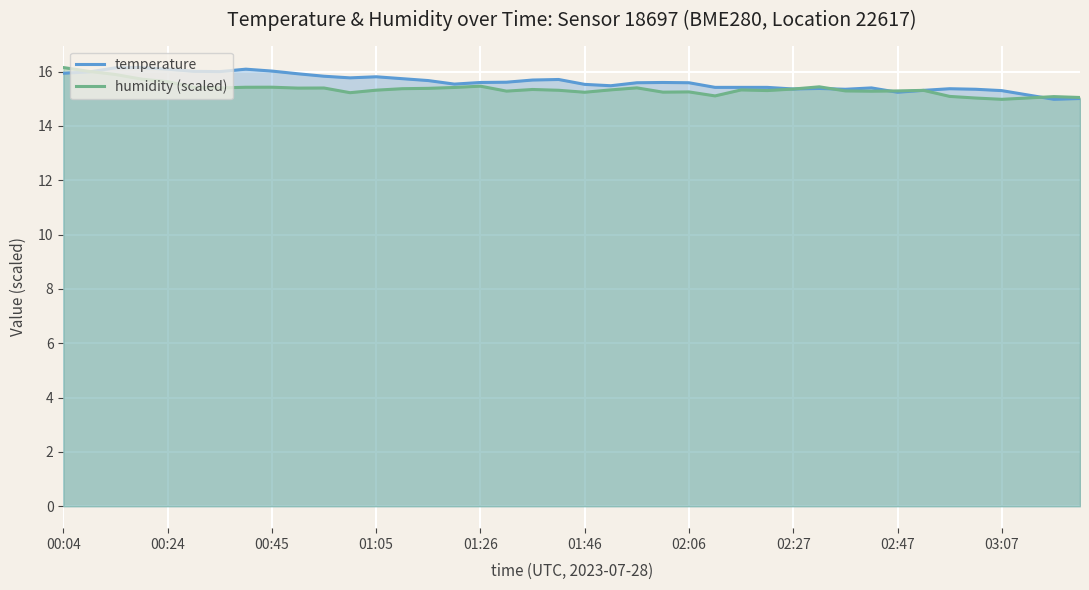

Is it true that humidity (scaled) equals 15.0 at 37?

True